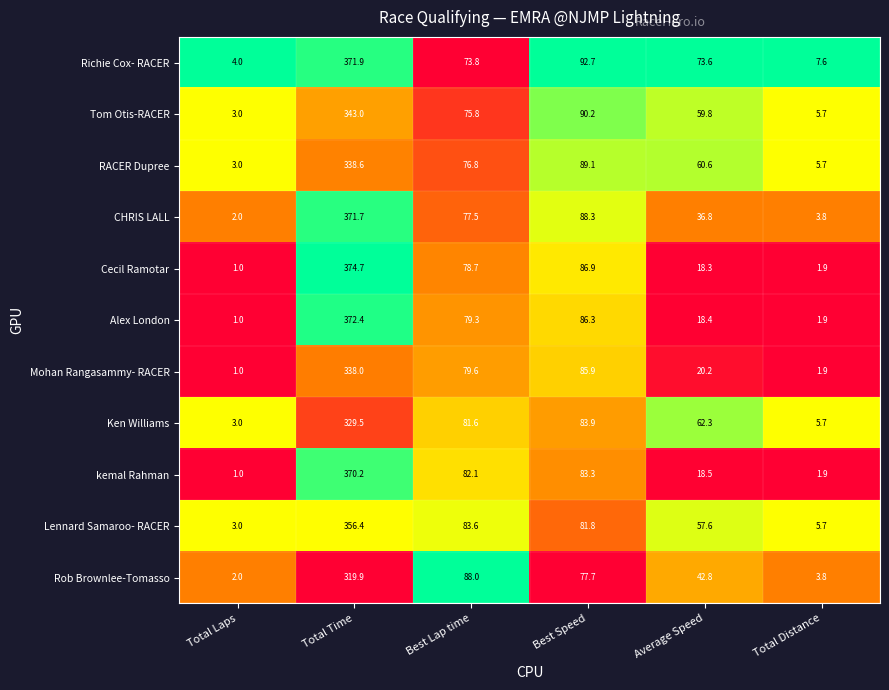

What is the sum of the Richie Cox- RACER values at Average Speed and Best Lap time?

147.4